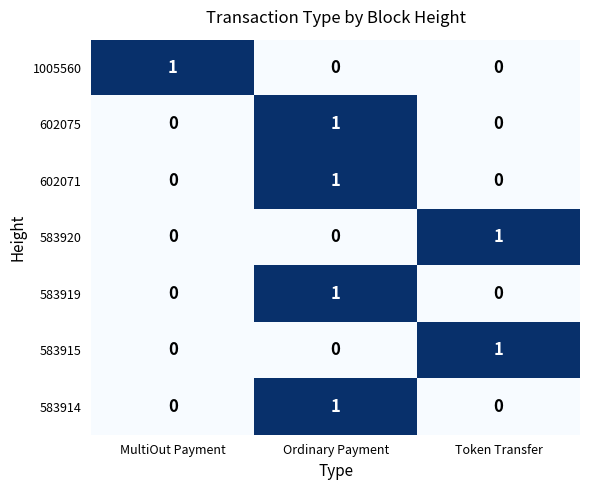

Is it true that 602071 equals 1 at Ordinary Payment?

True